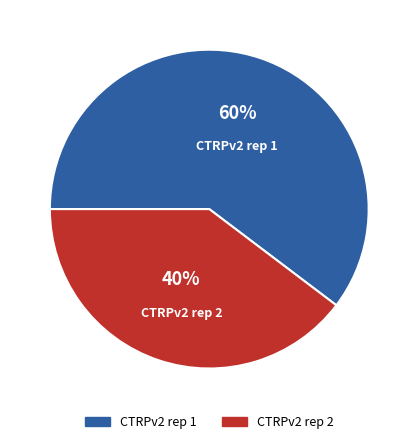

What is the ratio of the value at CTRPv2 rep 1 to the value at CTRPv2 rep 2?

1.5